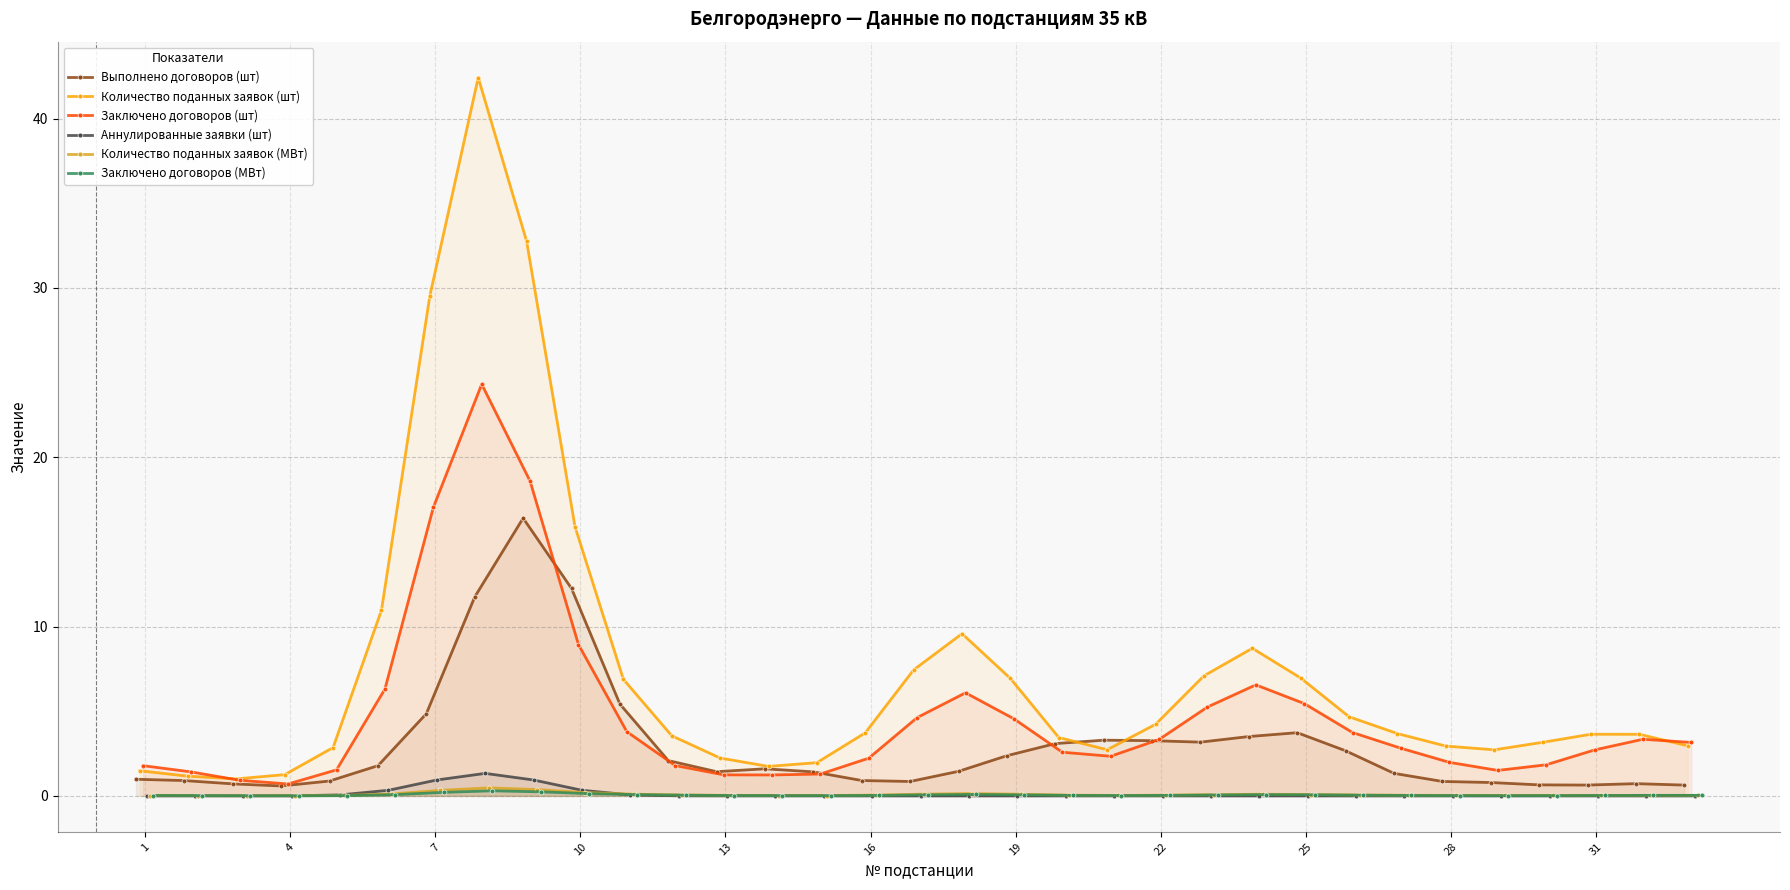

True or false: Заключено договоров (шт) has more than 1 interior local peaks.

True